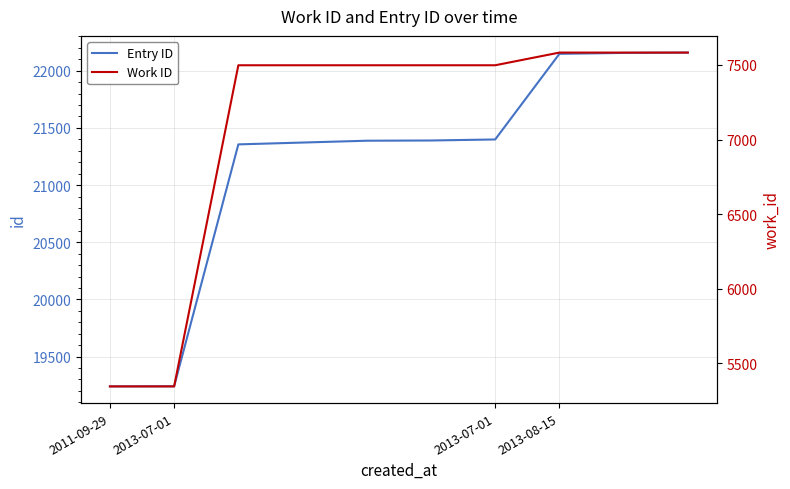

What is the lowest value of the Work ID series?

5345